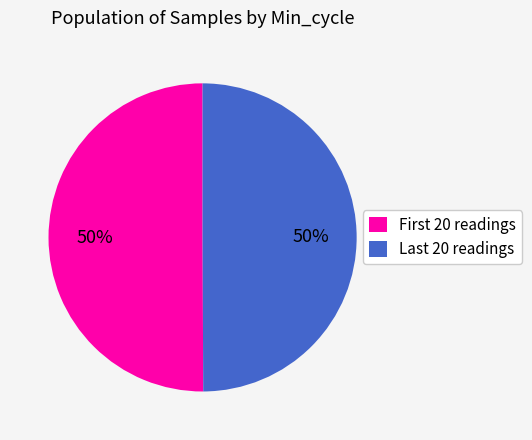

To the nearest percent, what is the average slice percentage?

50%